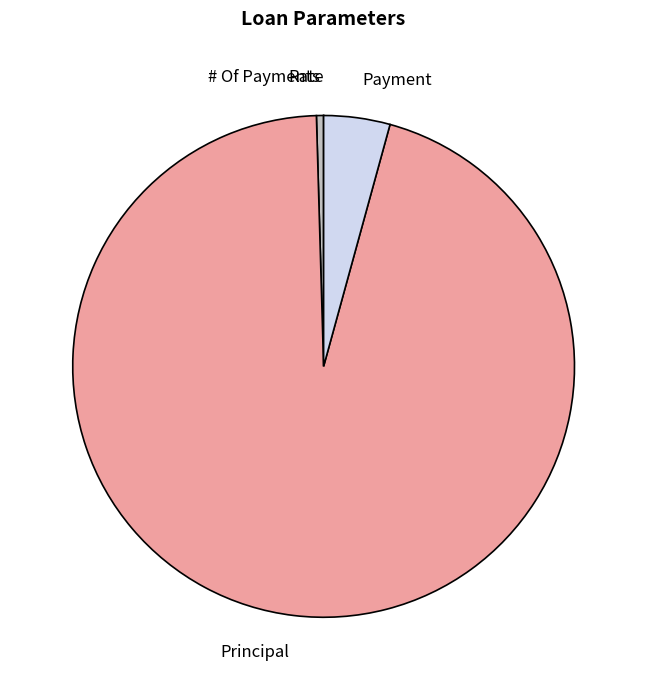

The Payment slice represents 4% of the pie. True or false?

True